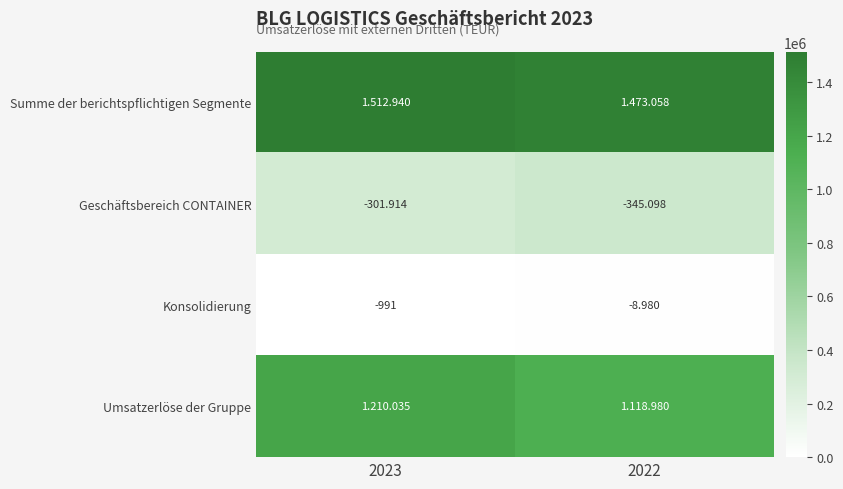

Which has a higher value, 2022 or 2023?

2023